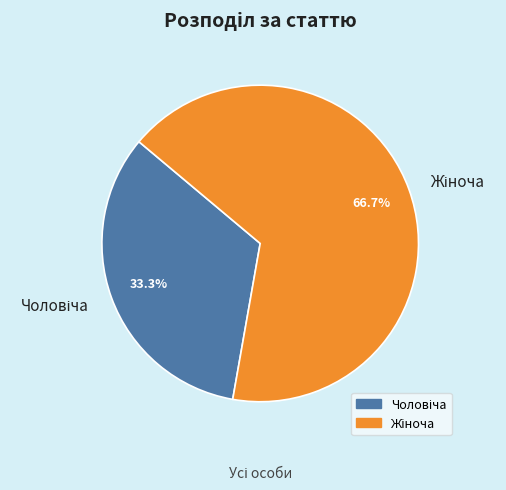

Is there any slice that represents more than half of the pie?

Yes